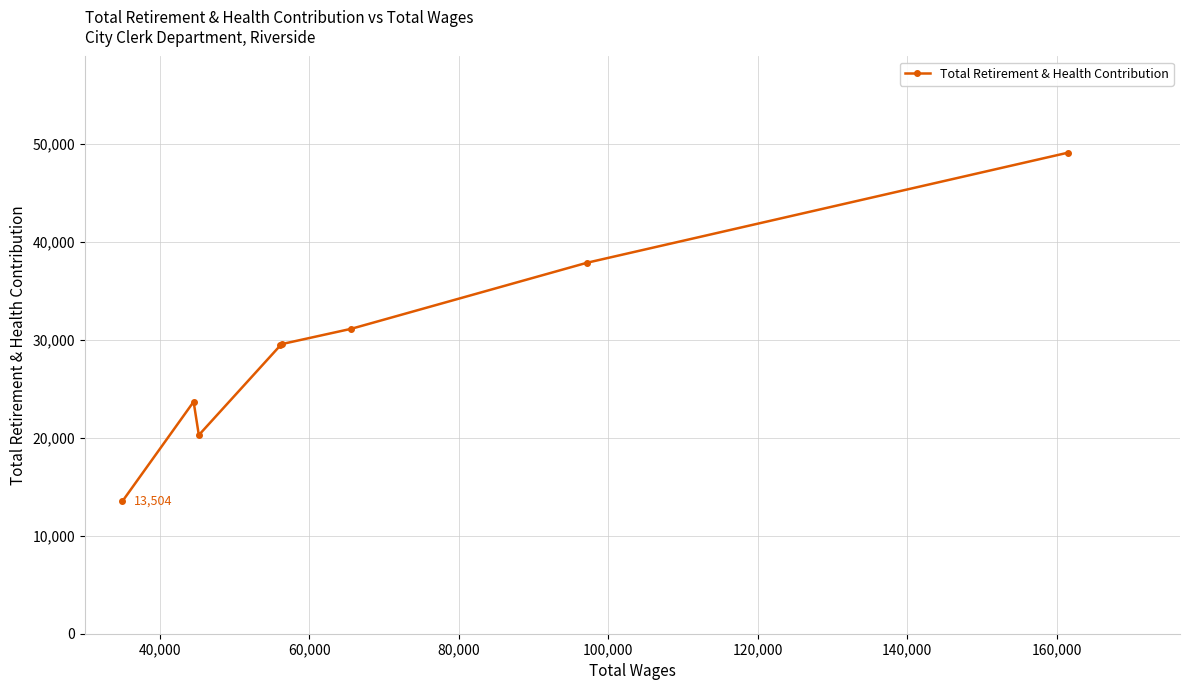

What is the maximum value shown in the chart?

49108